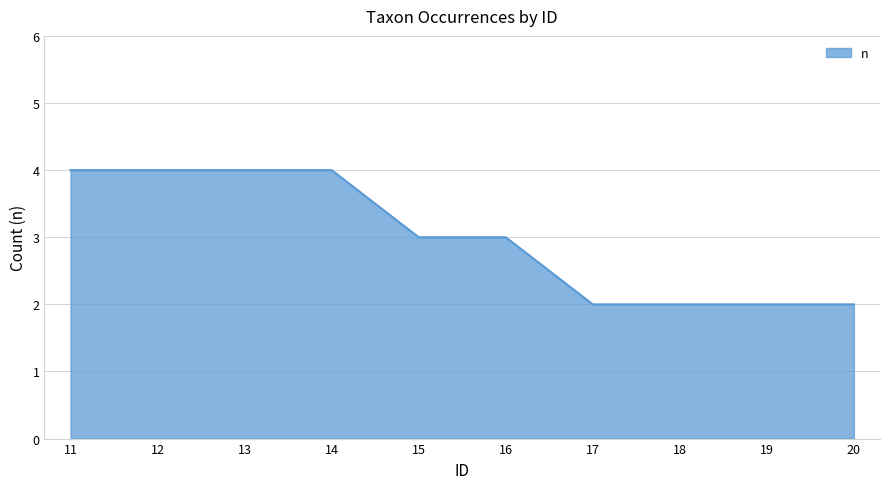

What is the change in value from 15 to 20?

-1